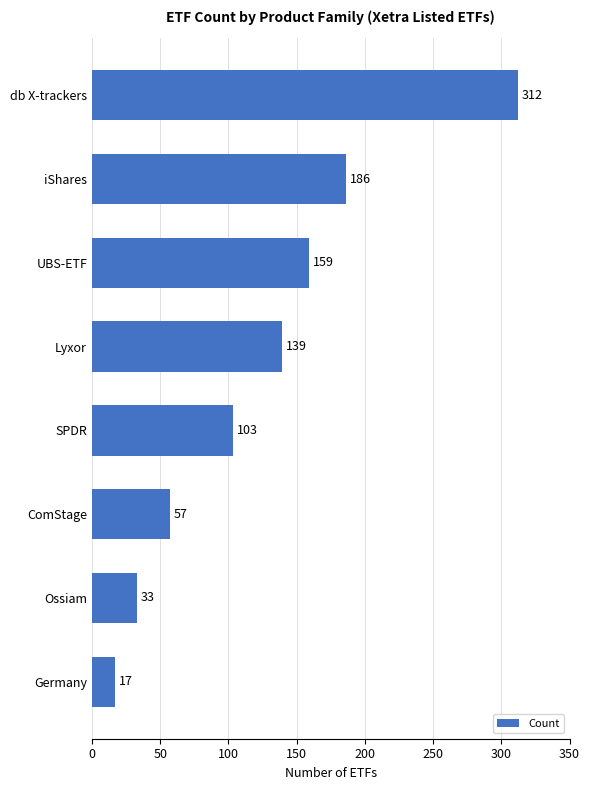

Rank the categories by value from highest to lowest.

db X-trackers, iShares, UBS-ETF, Lyxor, SPDR, ComStage, Ossiam, Germany